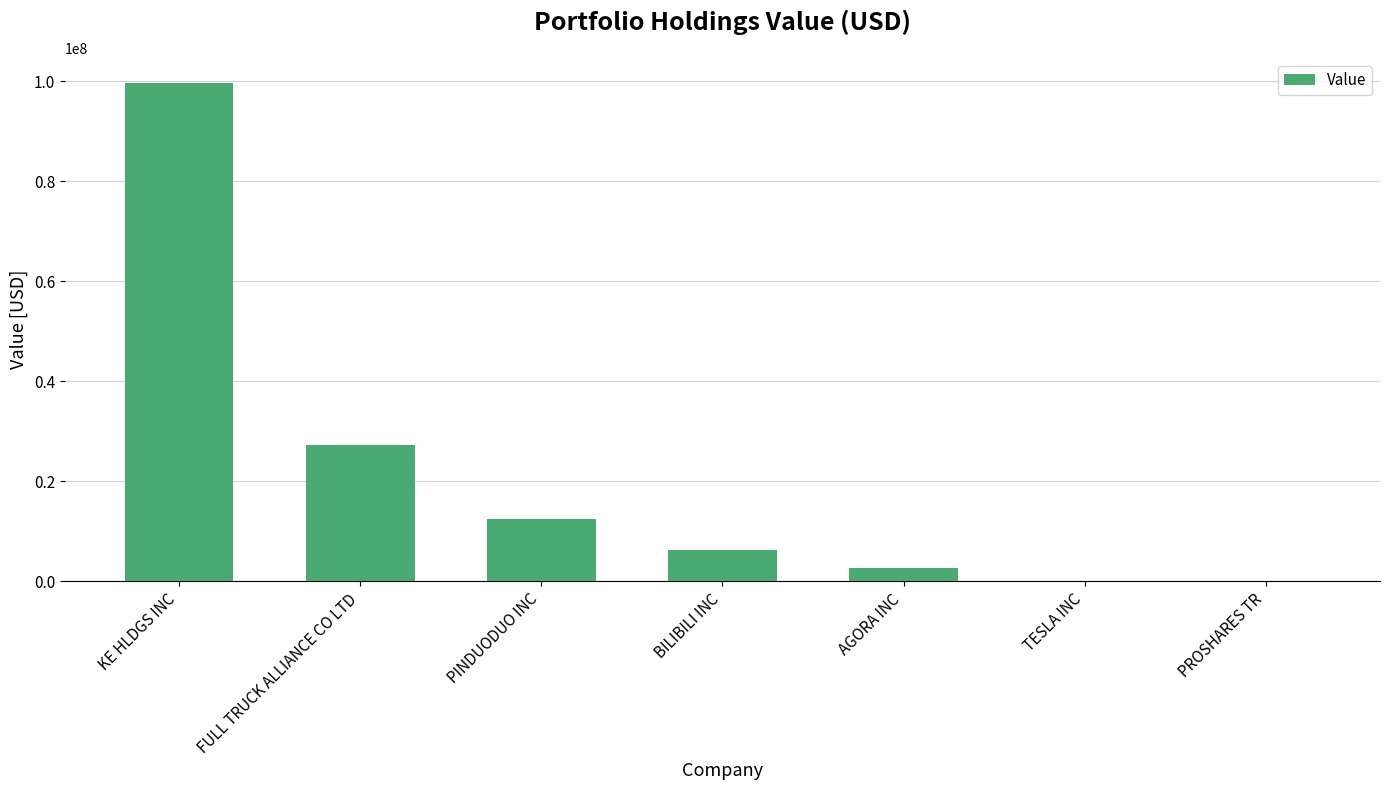

Where does the data first go above 6217000?

KE HLDGS INC